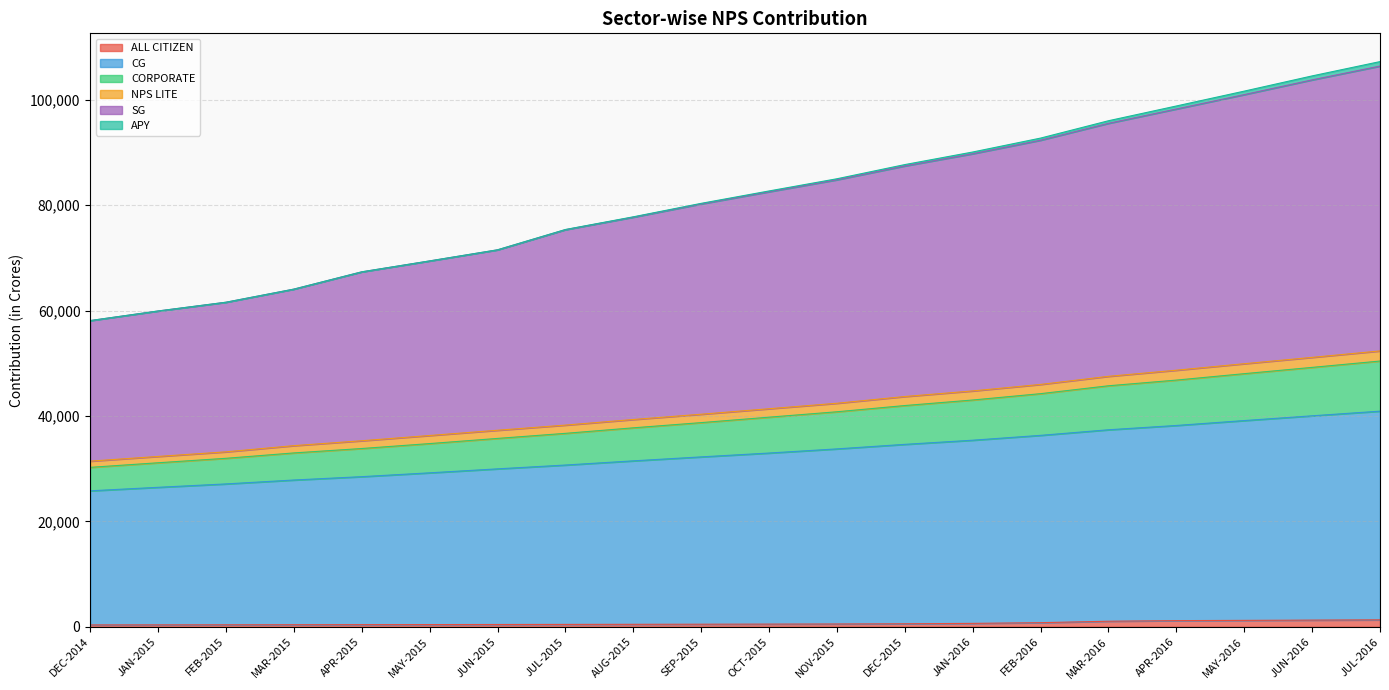

Does the chart have visible grid lines?

Yes